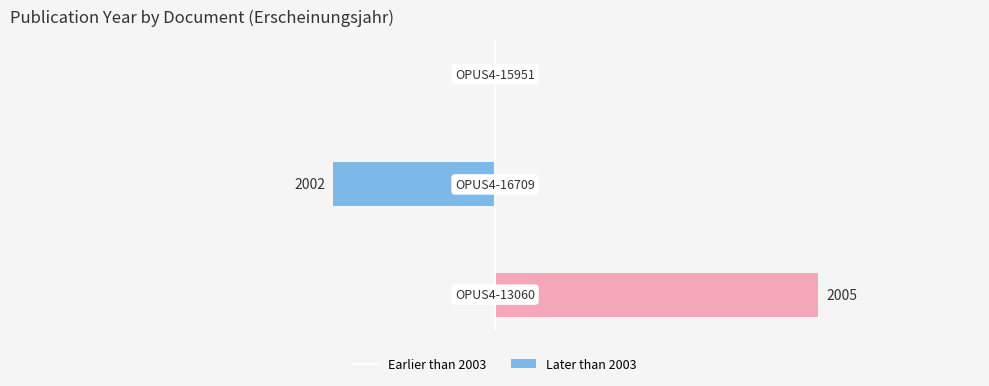

List the series in order of their overall mean, lowest first.

Left of 2003, Right of 2003